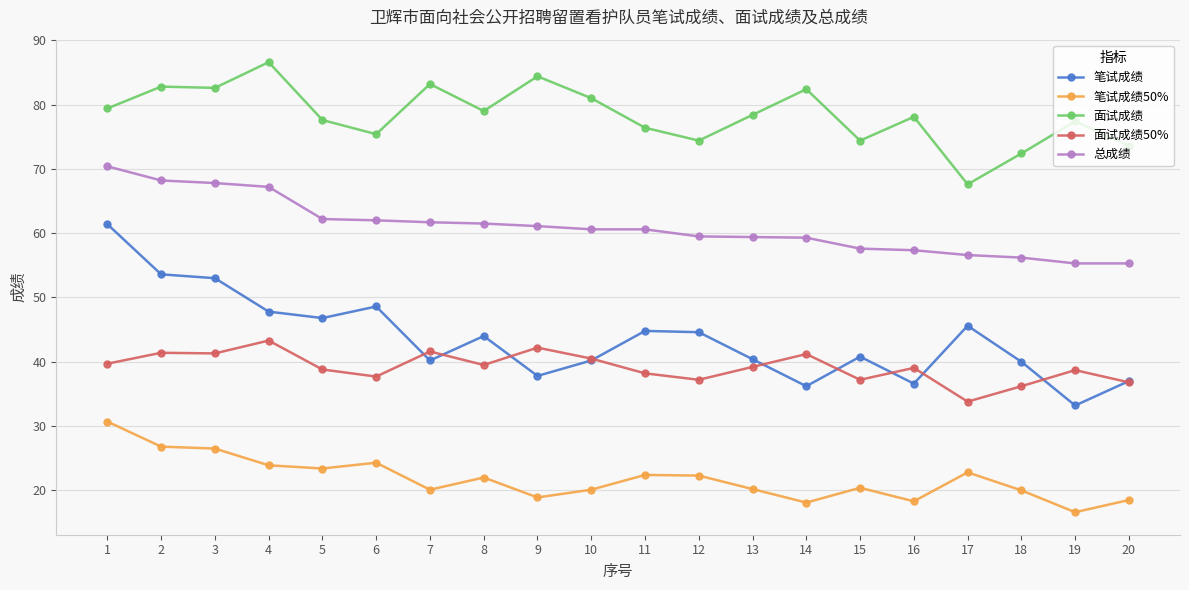

What is the value of the 面试成绩 point at the 10th from the left?

81.0